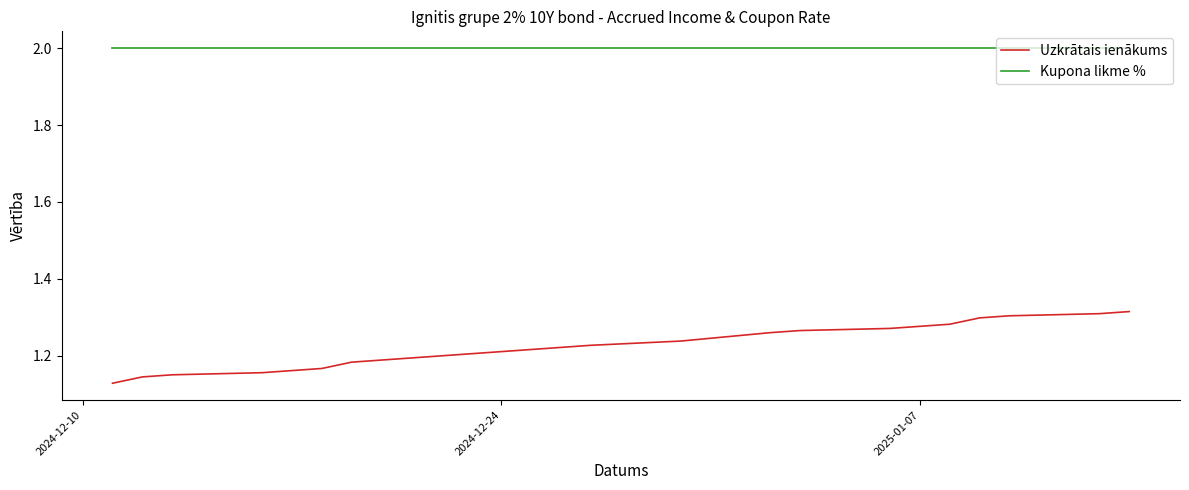

How many lines are shown in the chart?

2